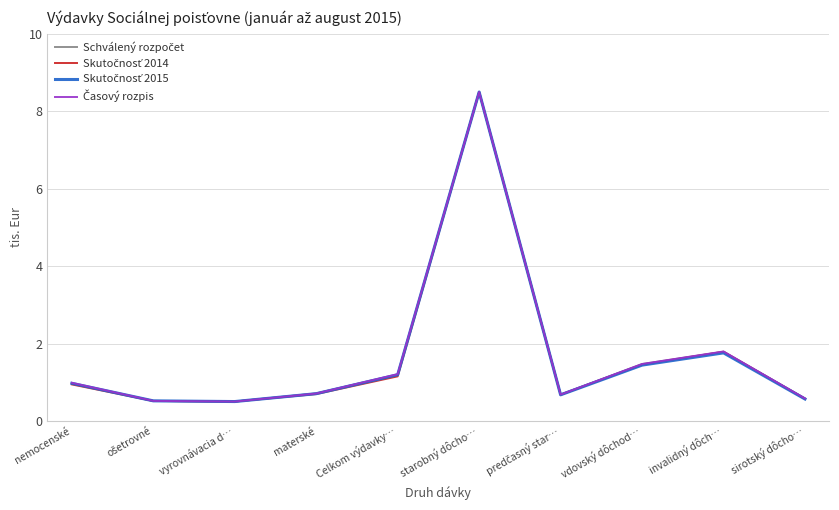

At which category is the sum across all series the highest?

starobný dôcho…